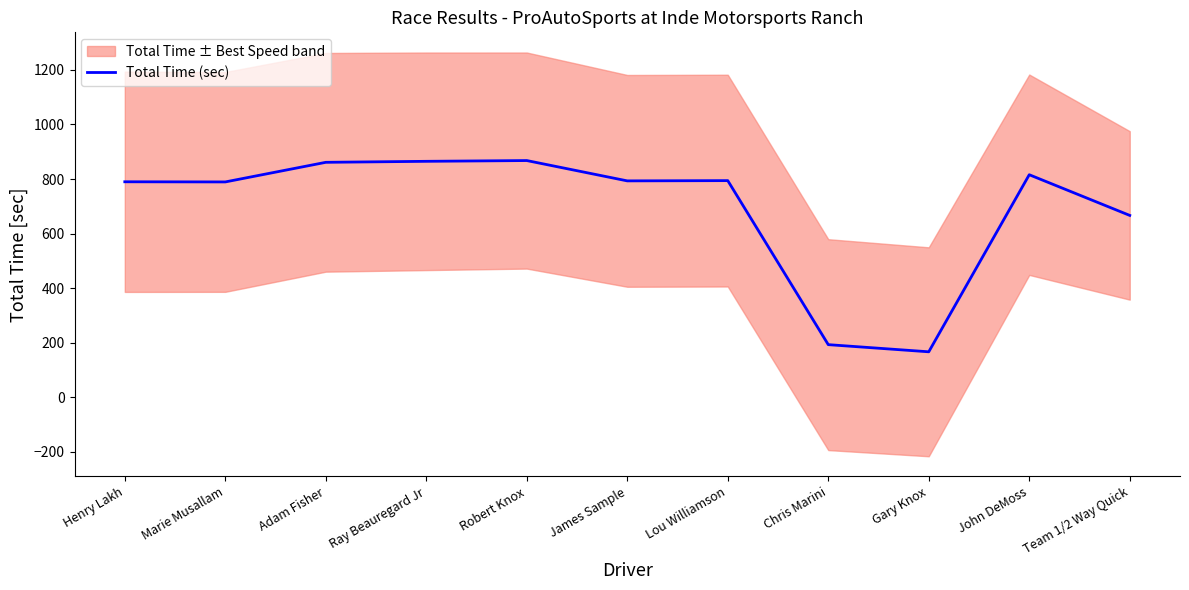

Which label corresponds to the smallest value in the chart?

Gary Knox